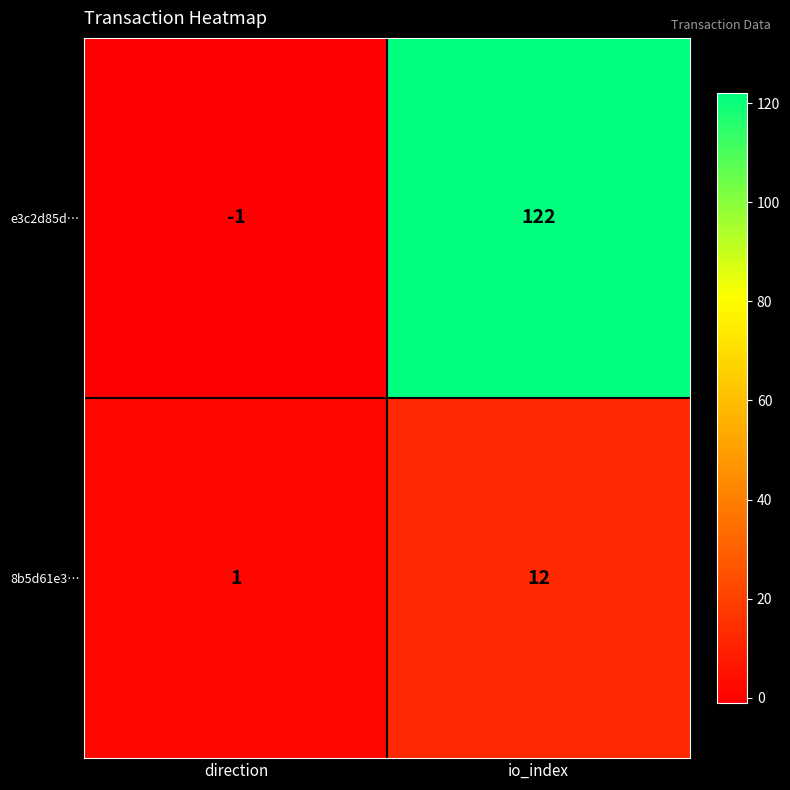

What is the sum of the e3c2d85d… values at io_index and direction?

121